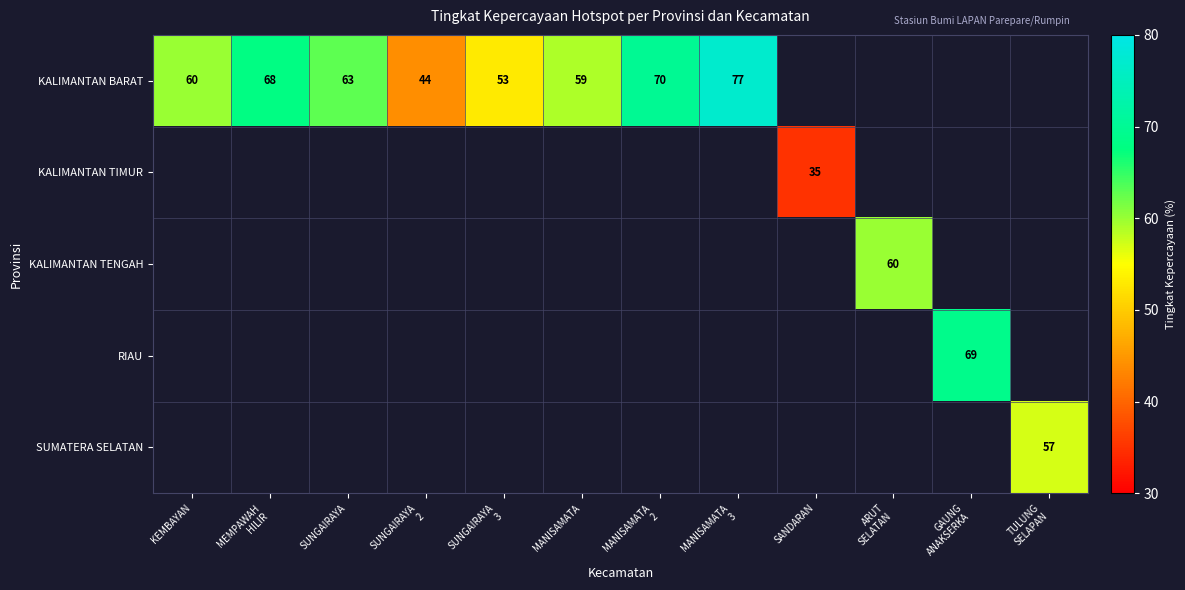

The KALIMANTAN TIMUR series shows 35 at SANDARAN. True or false?

True